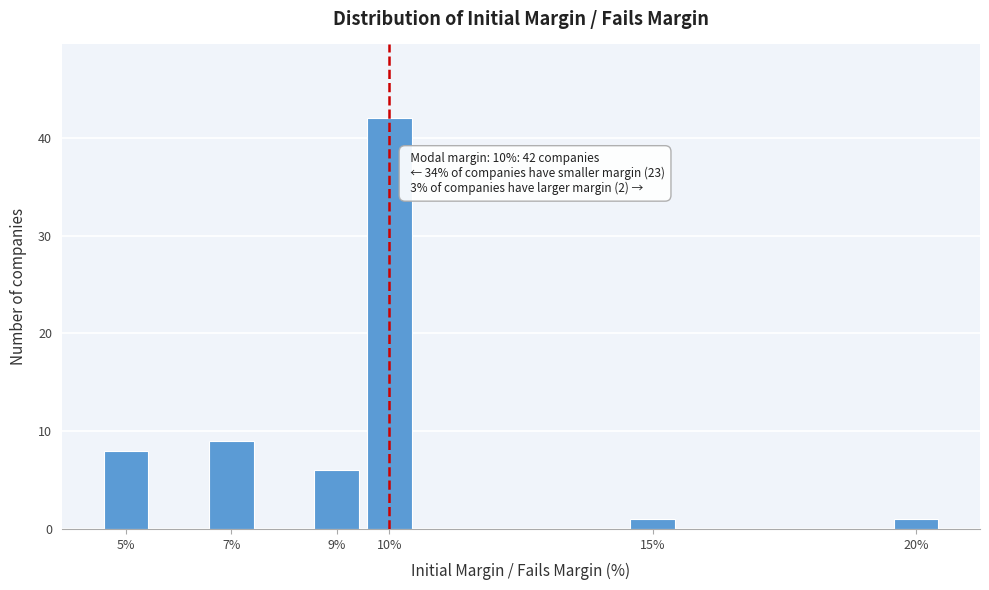

Reading left to right, what are all the values shown in this chart?

8	9	6	42	1	1